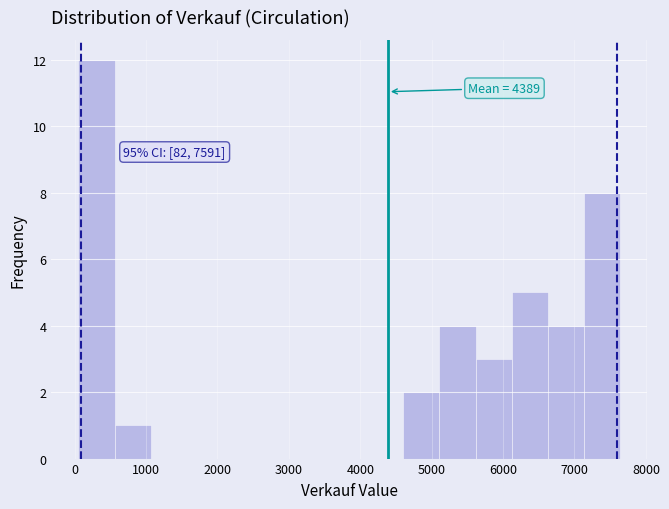

Which range on the x-axis has the tallest bar?

100 to 600